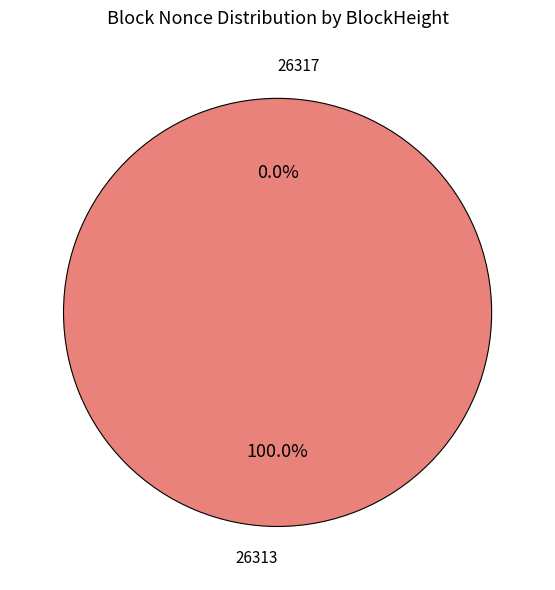

Which category has the smallest portion of the pie?

26317